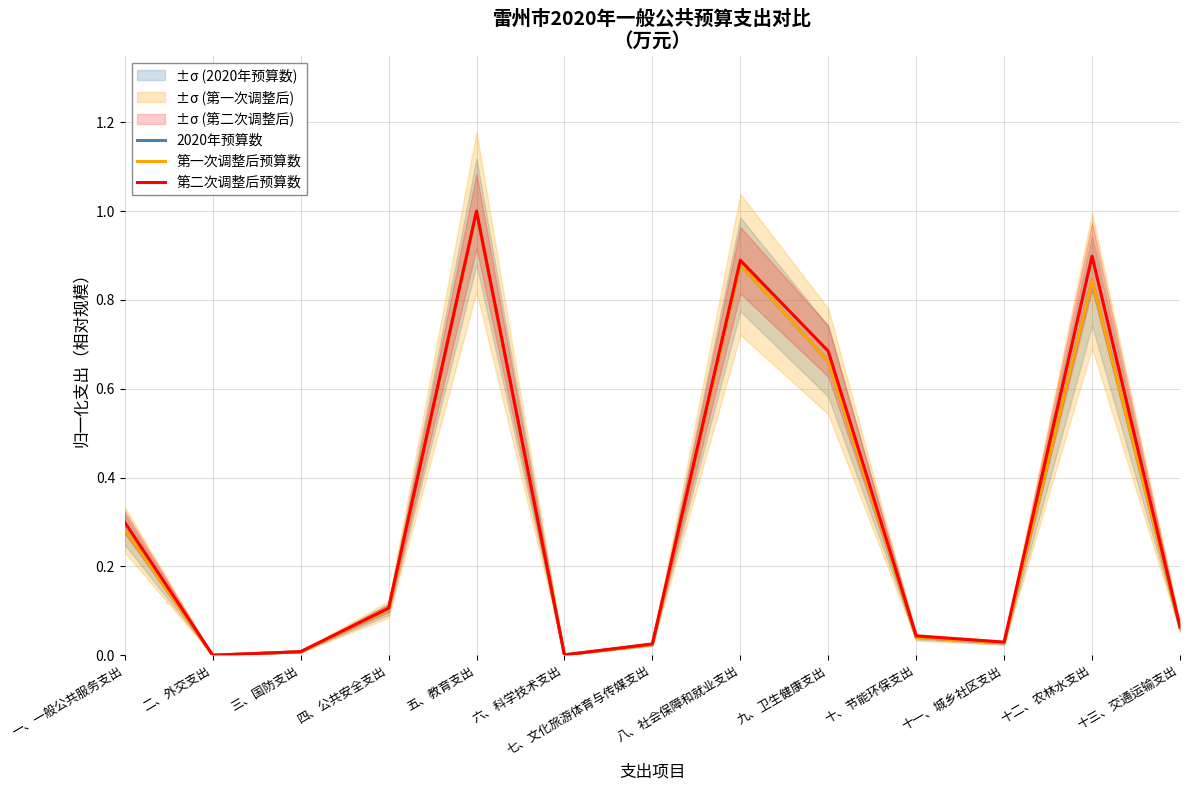

True or false: 第一次调整后预算数 and 2020年预算数 cross at least once.

False